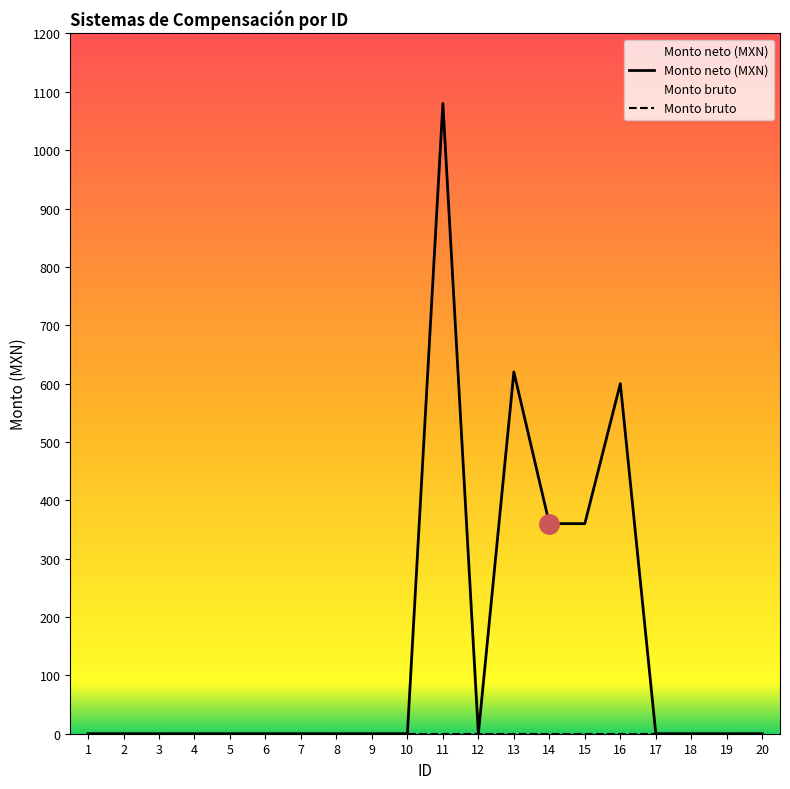

Which series has the largest total across all categories?

Monto neto (MXN)